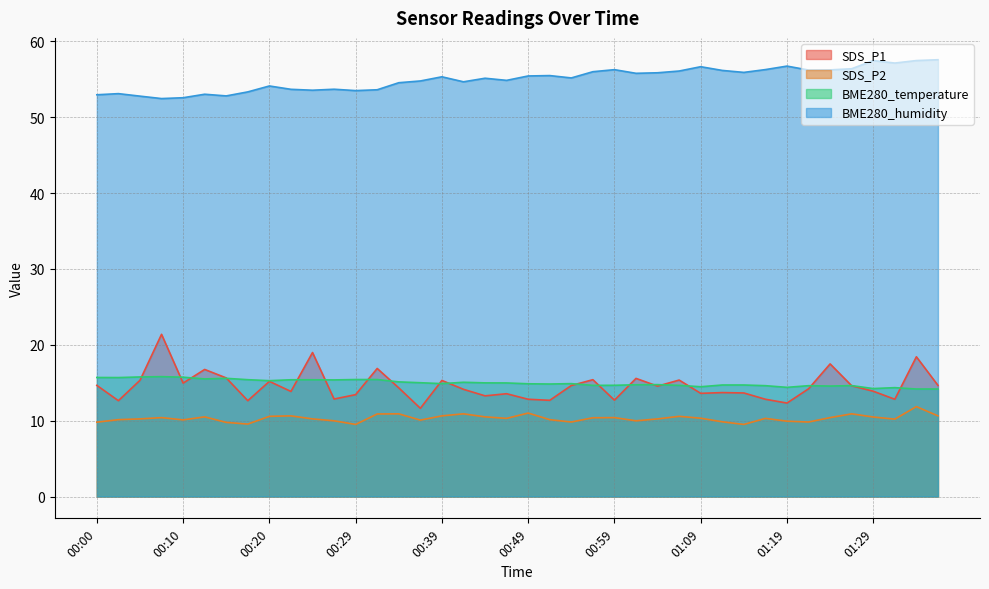

The SDS_P2 series shows 17.3 at 00:47. True or false?

False